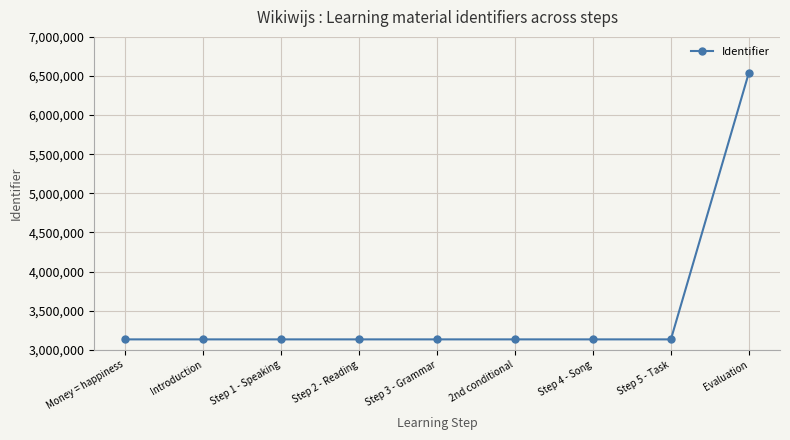

What is the sum of all values?

31600844